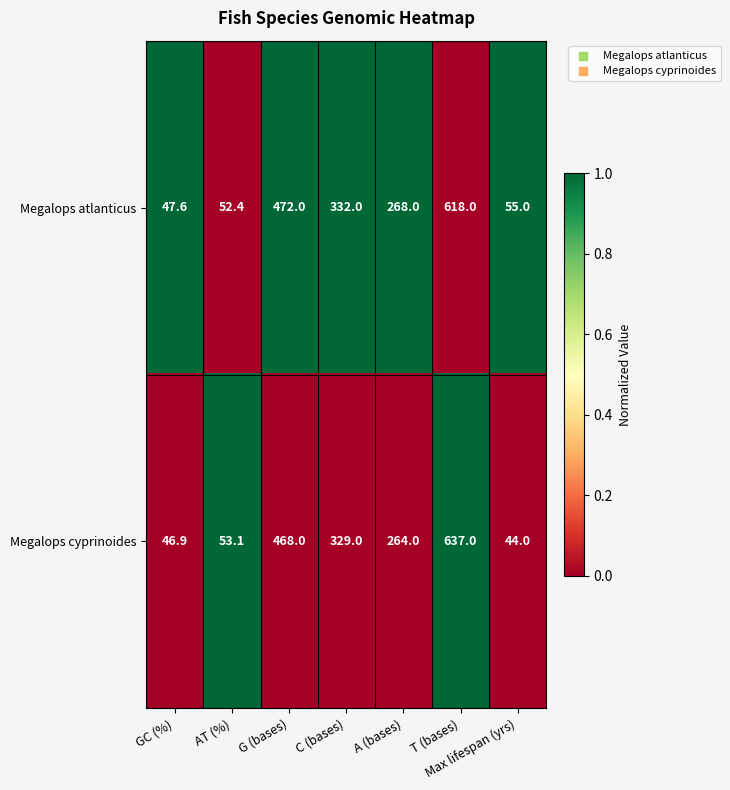

At which label is Megalops cyprinoides closest to 340?

C (bases)